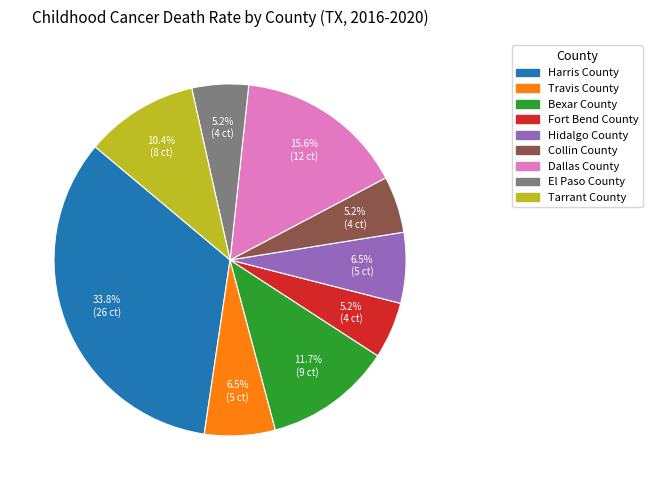

Is there a majority slice in this chart?

No